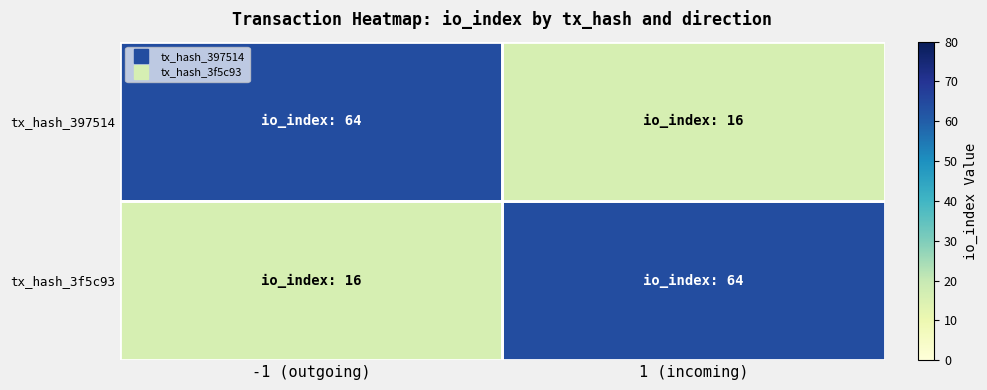

At how many categories does at least one series exceed 18?

2